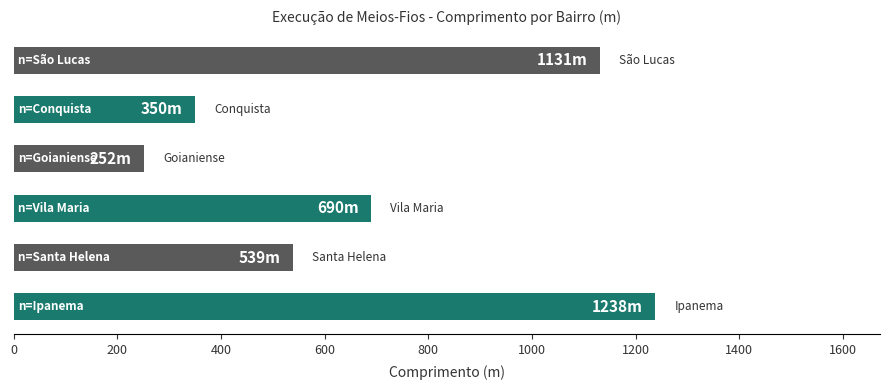

Reading bottom to top, what are all the values shown in this chart?

1238	539	690	252	350	1131